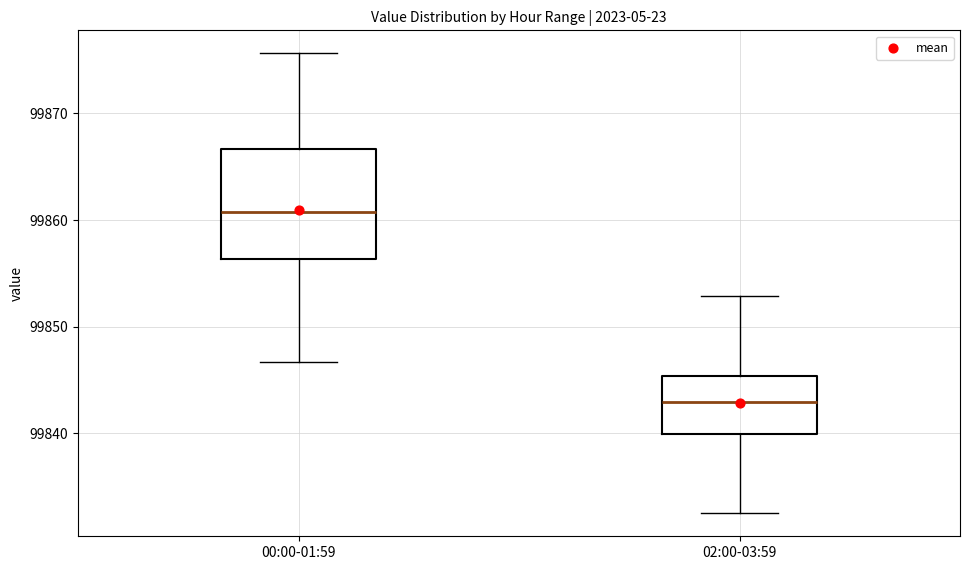

Comparing the boxes themselves (not the whiskers), which one is the tallest?

00:00-01:59